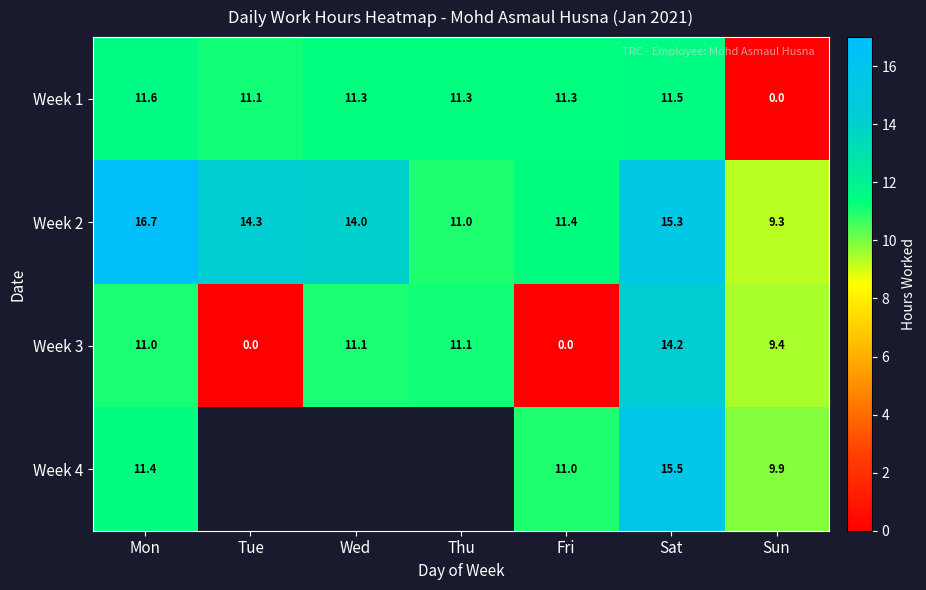

Rank the series at Fri from highest to lowest value.

Week 2, Week 1, Week 4, Week 3